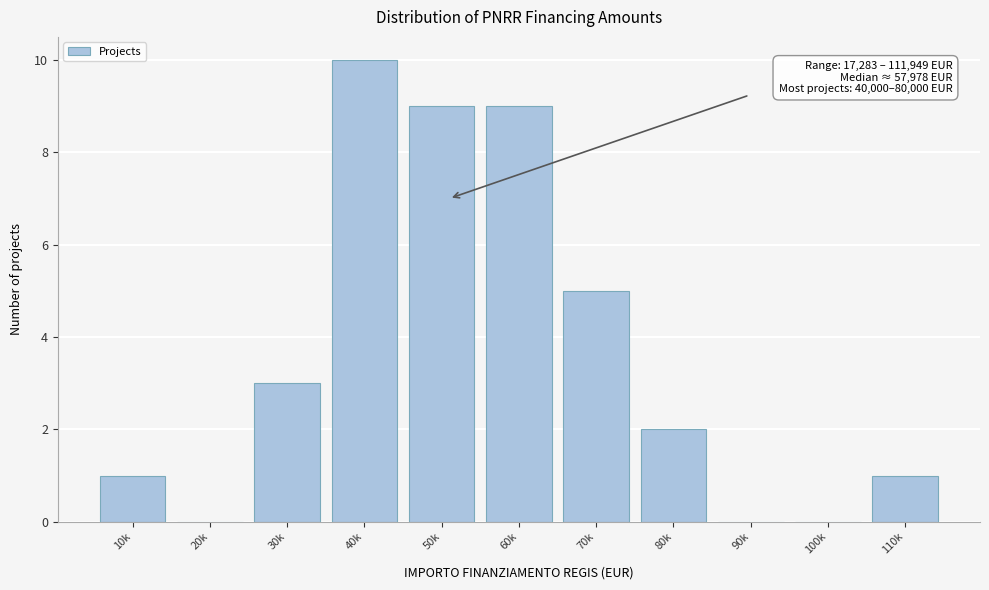

Reading left to right, list all the values displayed in this chart.

10k=1	20k=0	30k=3	40k=10	50k=9	60k=9	70k=5	80k=2	90k=0	100k=0	110k=1